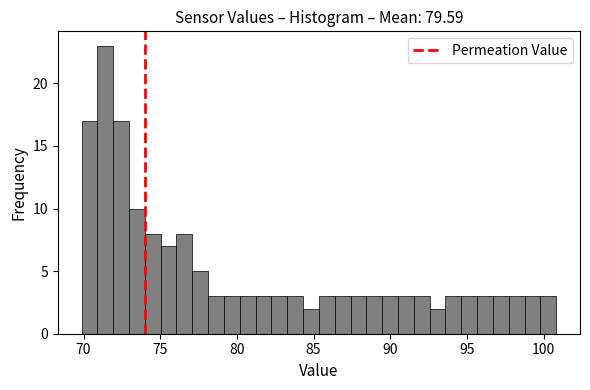

Read against the x-axis, roughly where is the centre of the tallest bar?

71.5